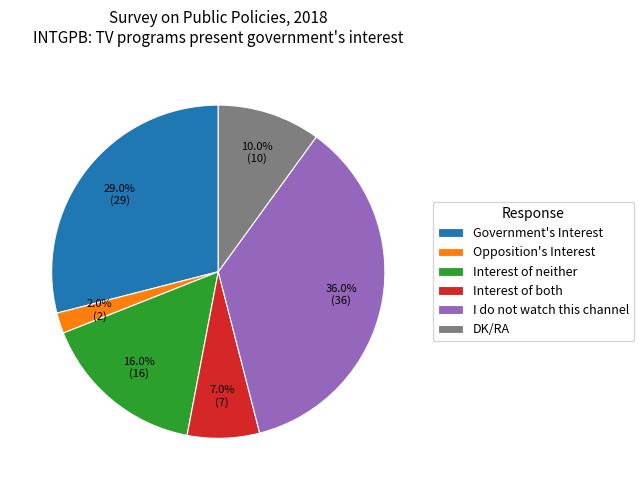

Which has a higher value, Interest of both or Opposition's Interest?

Interest of both